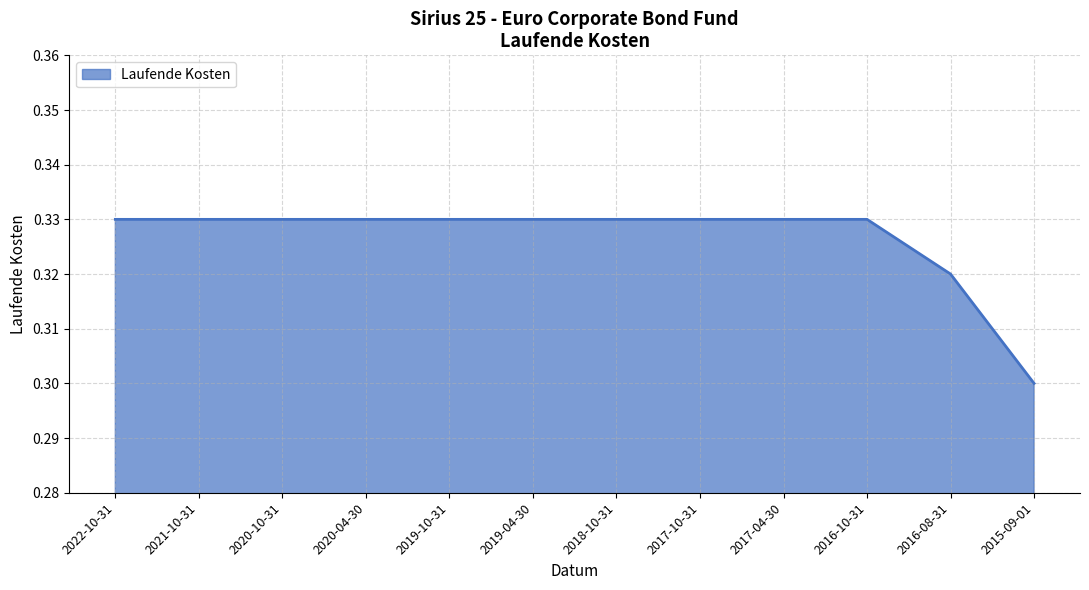

How many categories are shown in the chart?

12